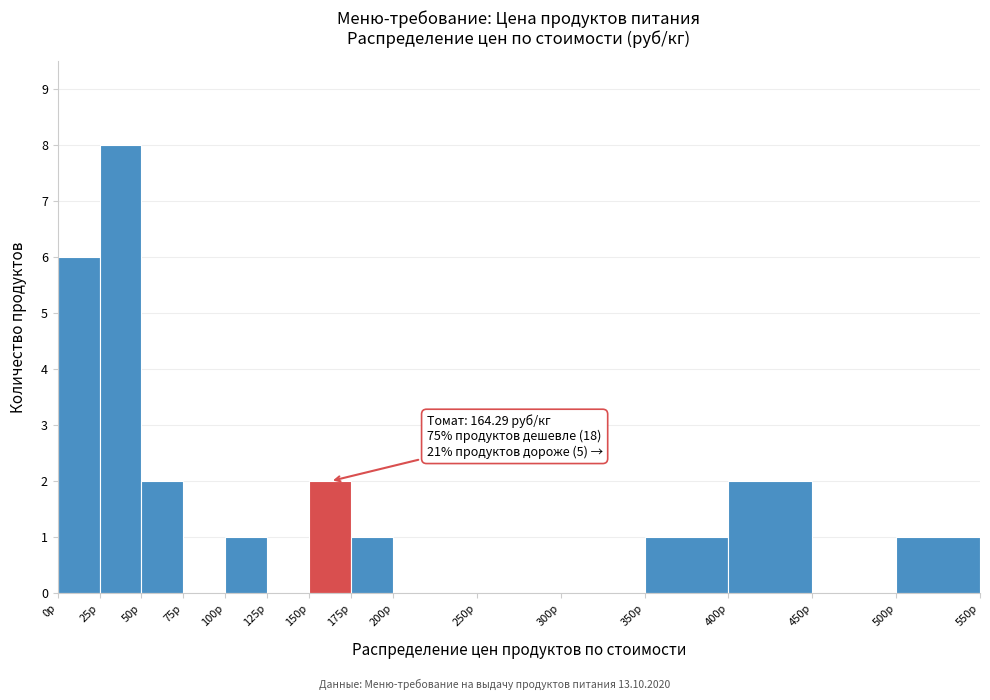

Which range on the x-axis has the tallest bar?

25 to 50